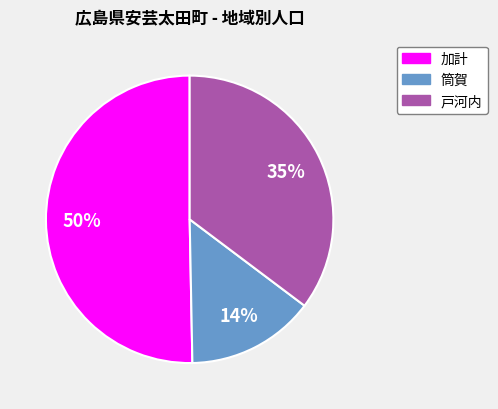

How many slices are in this pie chart?

3